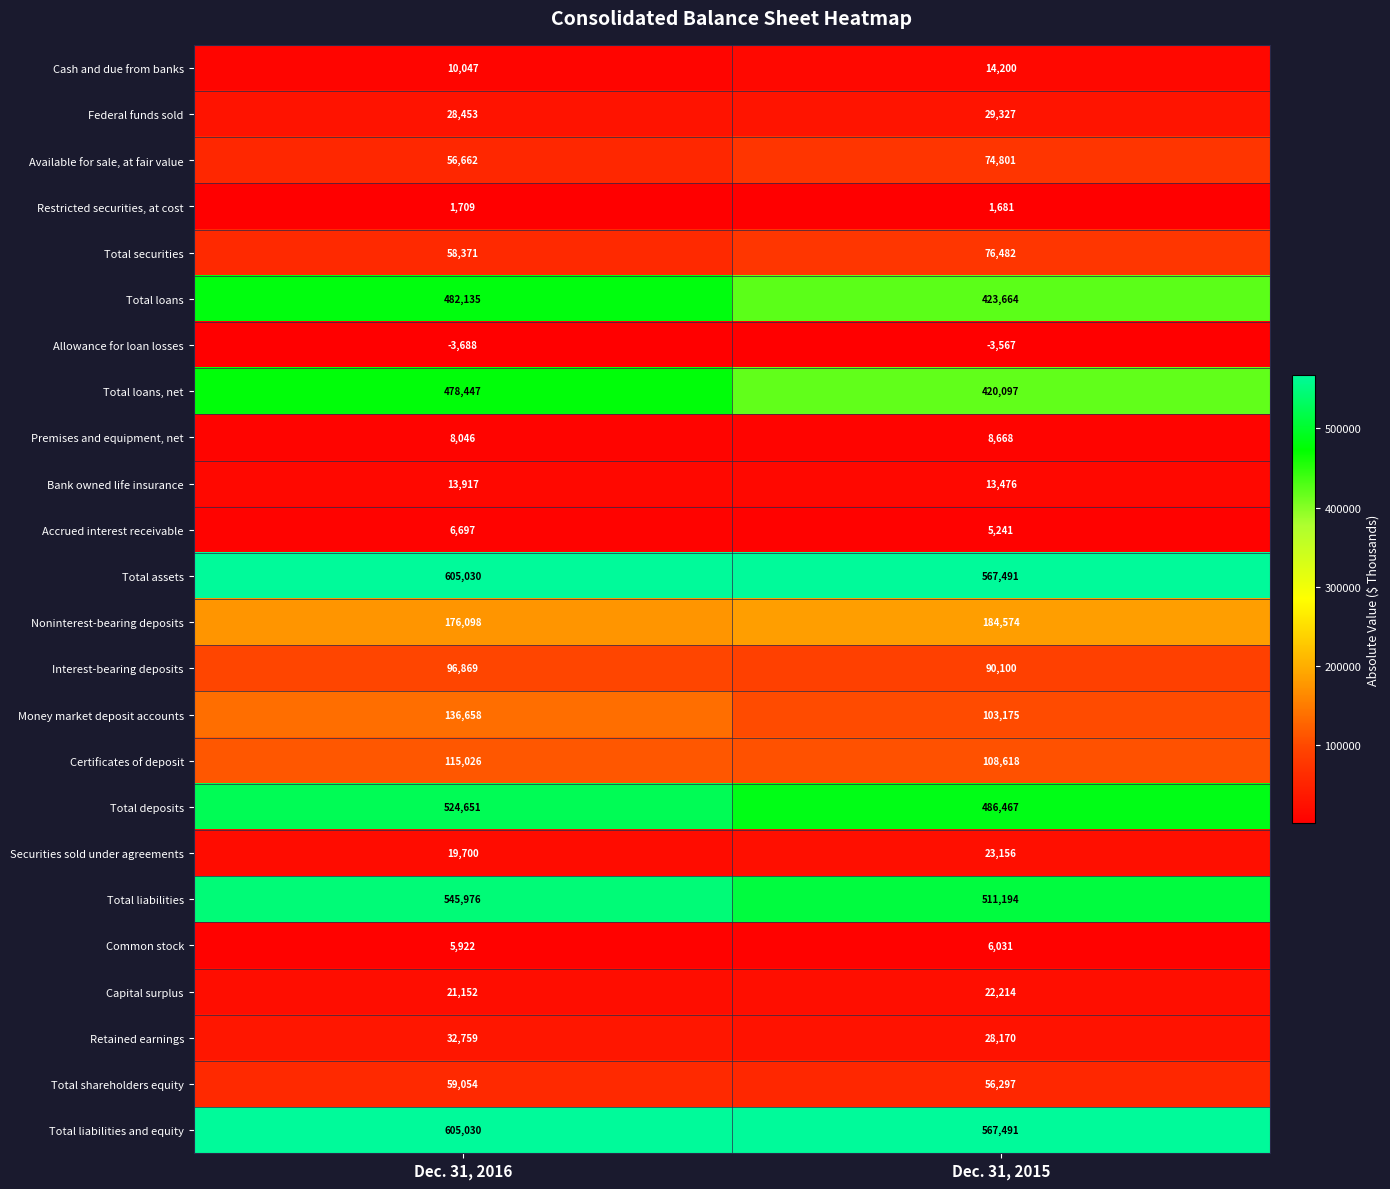

What is the greatest value displayed?

605030